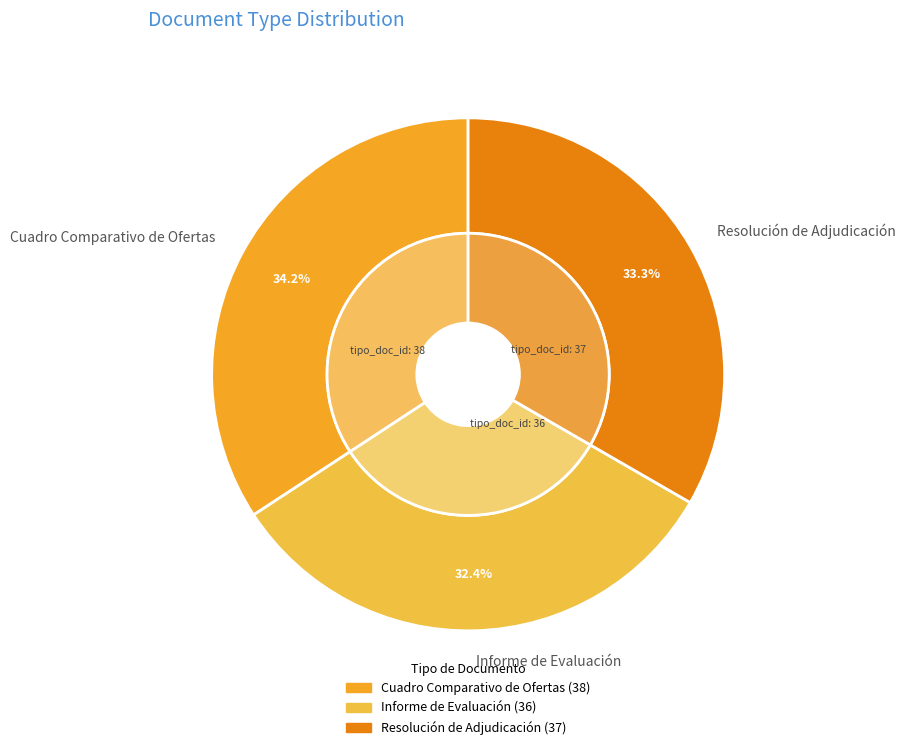

True or false: Informe de Evaluación accounts for 32% of the total.

True